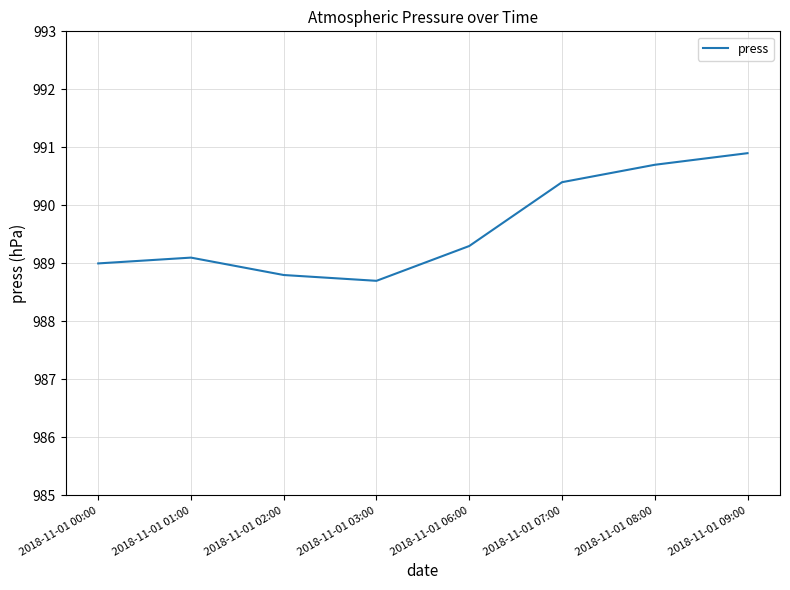

What is the ratio of the value at 2018-11-01 02:00 to the value at 2018-11-01 01:00?

1.0